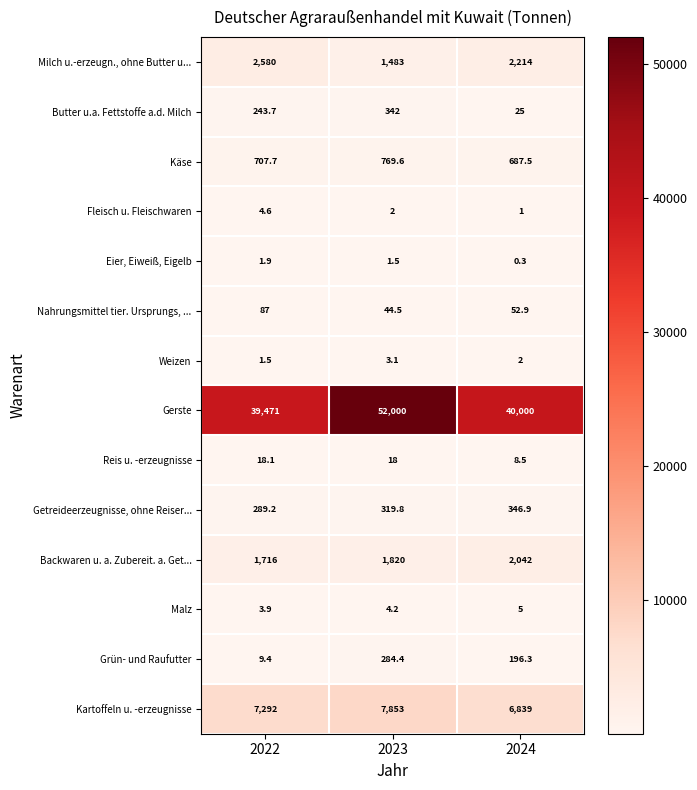

The Käse series shows 769.6 at 2023. True or false?

True